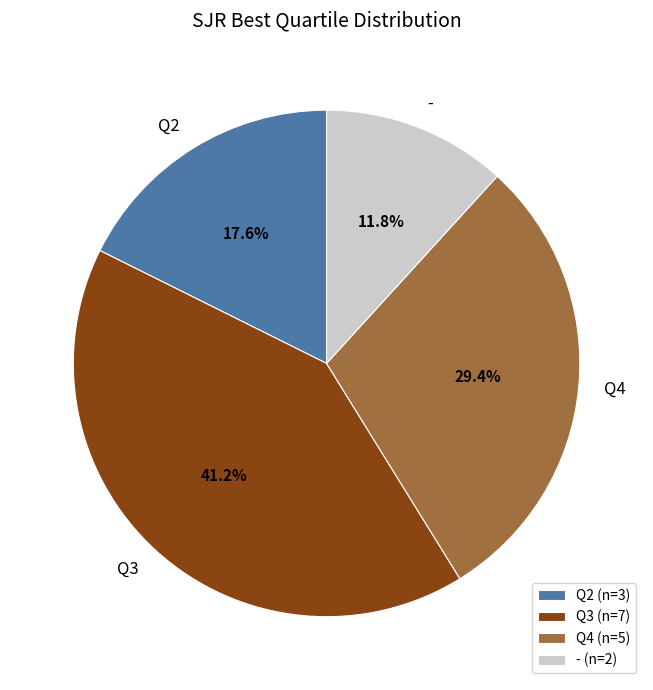

How many segments does this pie chart have?

4